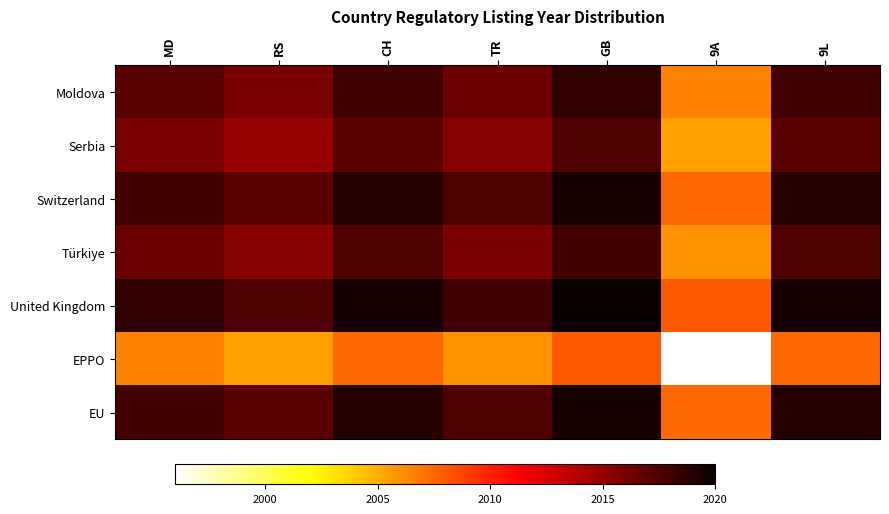

Reading left to right, extract all data points from this chart.

Moldova: MD=2017.0	RS=2016.0	CH=2018.0	TR=2016.5	GB=2018.5	9A=2006.5	9L=2018.0
Serbia: MD=2016.0	RS=2015.0	CH=2017.0	TR=2015.5	GB=2017.5	9A=2005.5	9L=2017.0
Switzerland: MD=2018.0	RS=2017.0	CH=2019.0	TR=2017.5	GB=2019.5	9A=2007.5	9L=2019.0
Türkiye: MD=2016.5	RS=2015.5	CH=2017.5	TR=2016.0	GB=2018.0	9A=2006.0	9L=2017.5
United Kingdom: MD=2018.5	RS=2017.5	CH=2019.5	TR=2018.0	GB=2020.0	9A=2008.0	9L=2019.5
EPPO: MD=2006.5	RS=2005.5	CH=2007.5	TR=2006.0	GB=2008.0	9A=1996.0	9L=2007.5
EU: MD=2018.0	RS=2017.0	CH=2019.0	TR=2017.5	GB=2019.5	9A=2007.5	9L=2019.0